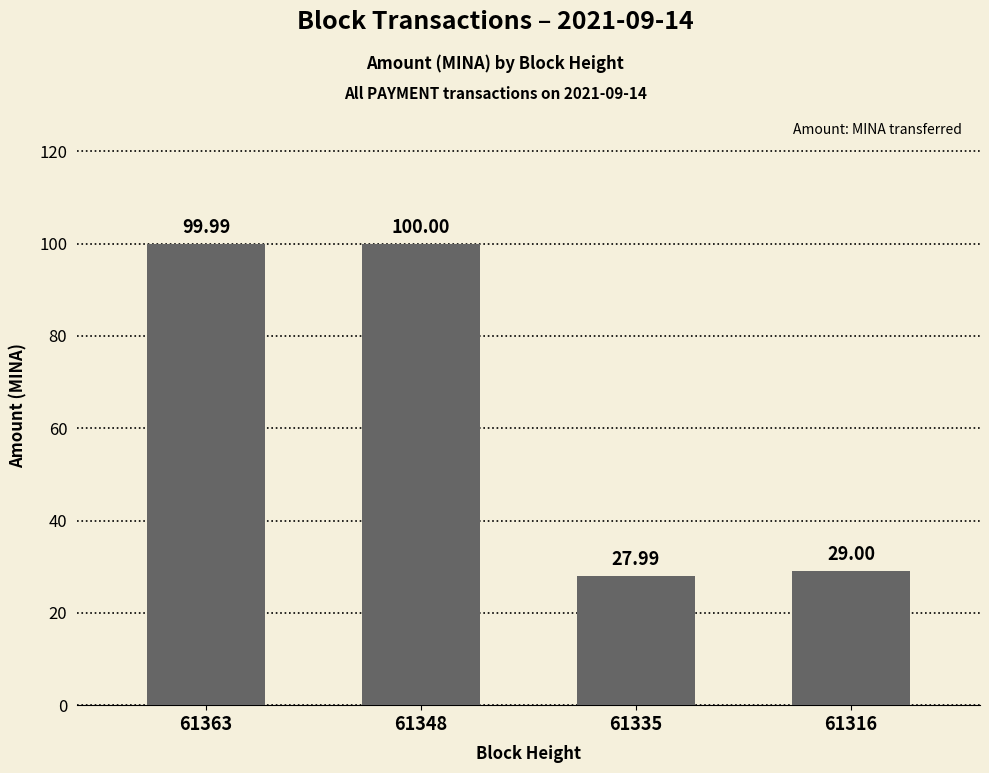

What is the maximum value shown in the chart?

100.0